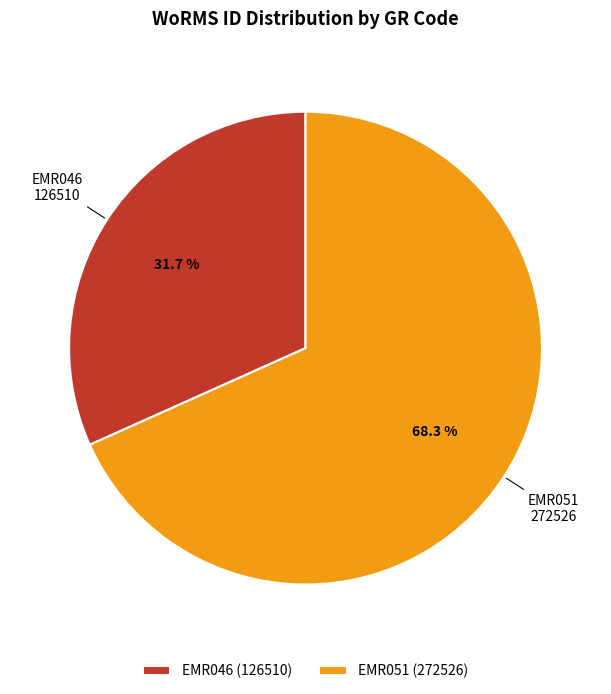

Is it true that EMR046 is 32% of the pie?

True